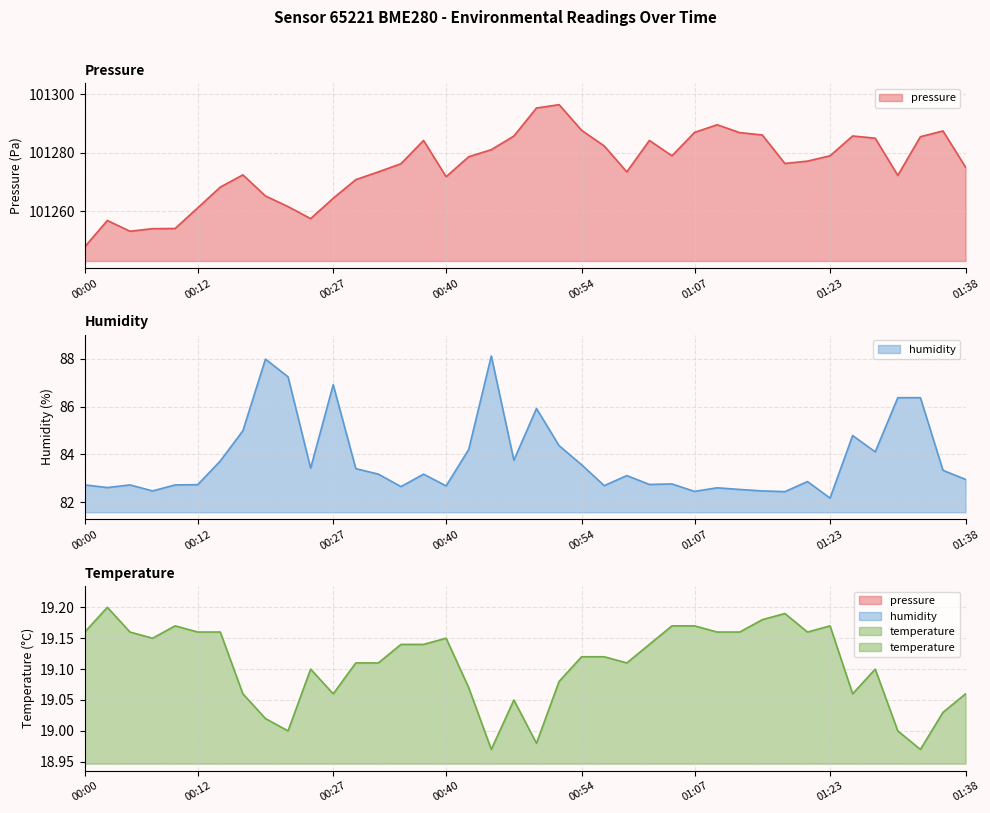

The pressure series shows 49752.6 at 00:17. True or false?

False